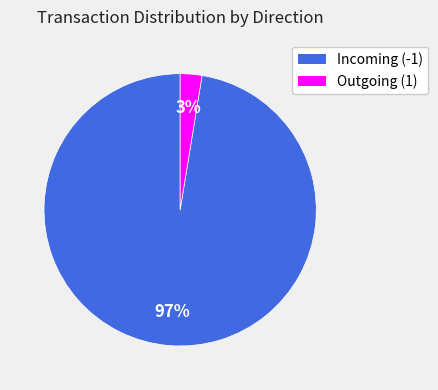

How many segments does this pie chart have?

2